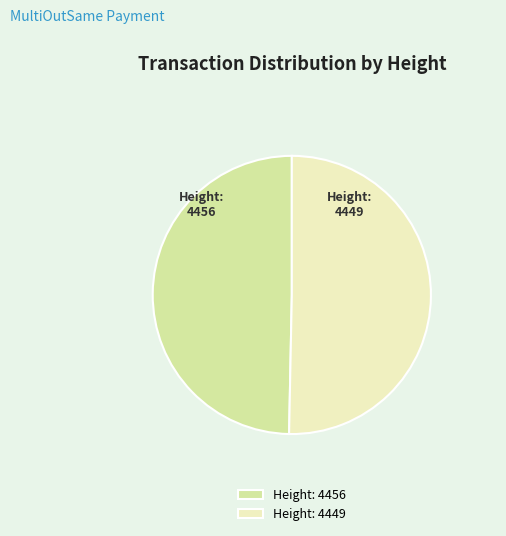

Between Height: 4449 and Height: 4456, which is larger?

Height: 4449